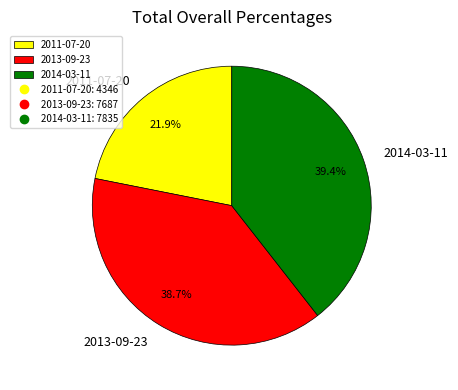

Count the number of slices in the pie.

3